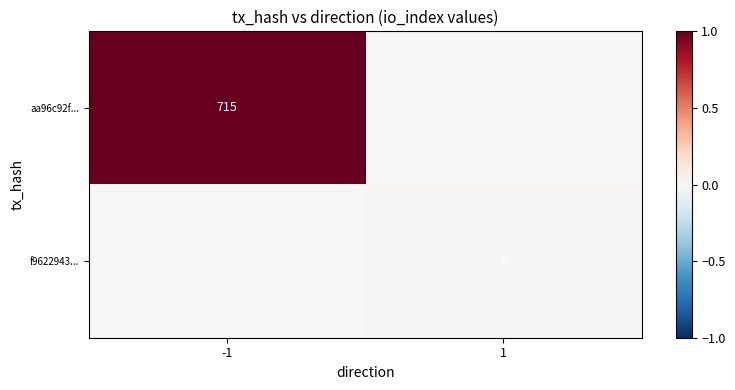

Is it true that f9622943... equals 3 at 1?

False